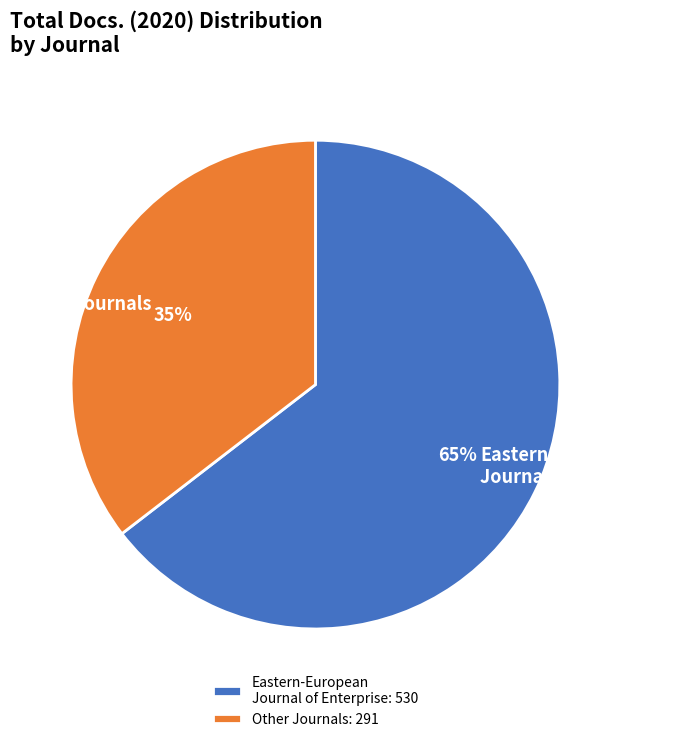

Count the number of slices in the pie.

2